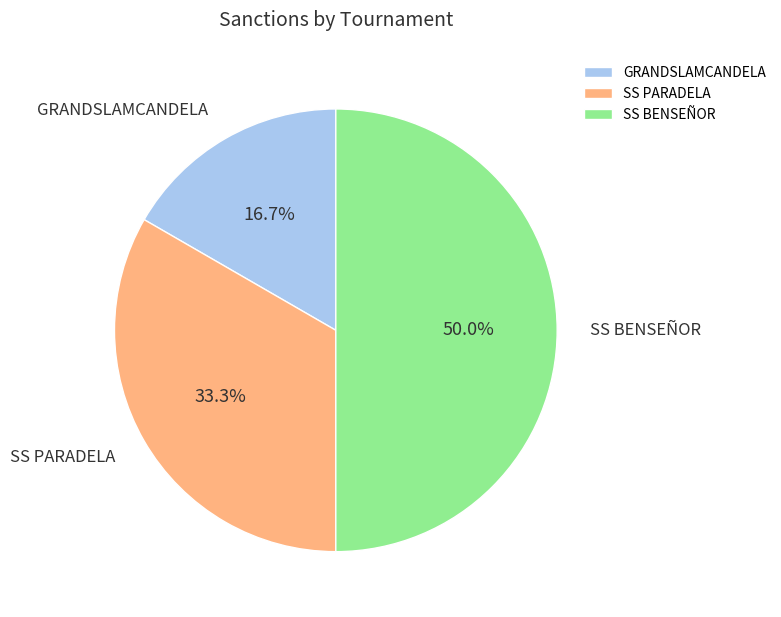

What portion of the pie excludes SS PARADELA?

66.7%